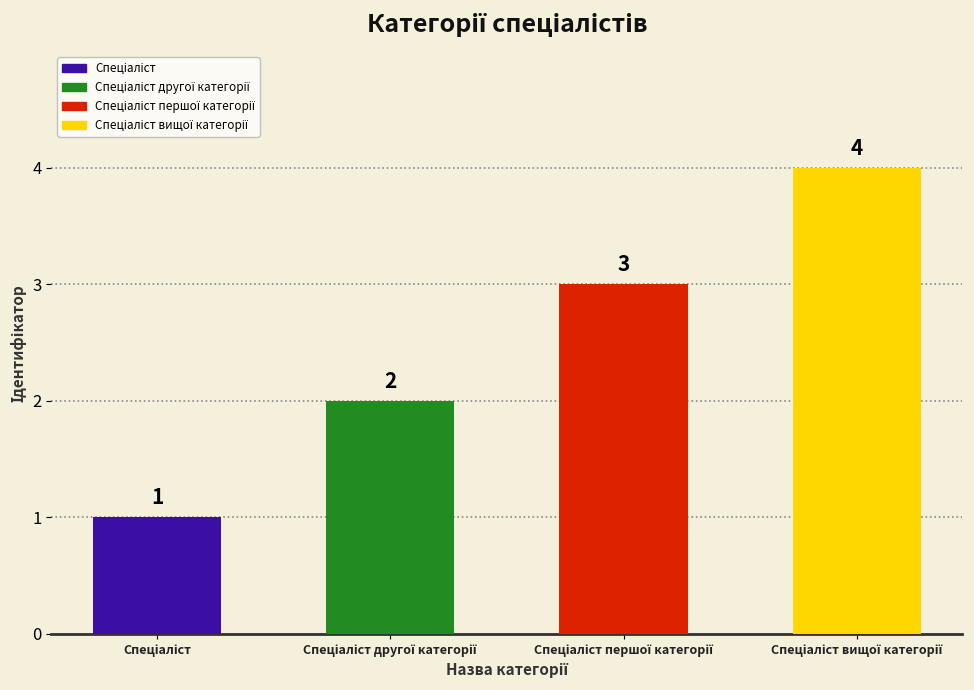

Reading left to right, extract all data points from this chart.

1	2	3	4